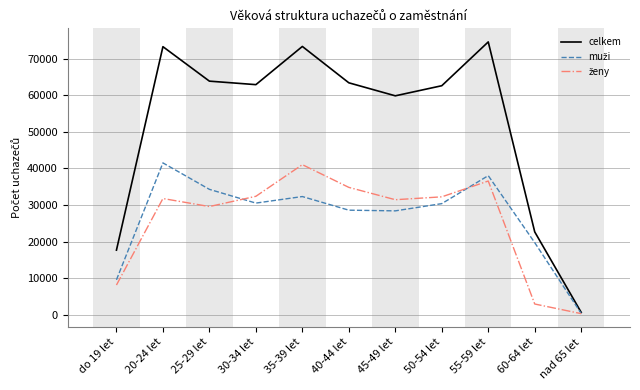

What is the maximum value shown in the chart?

74596